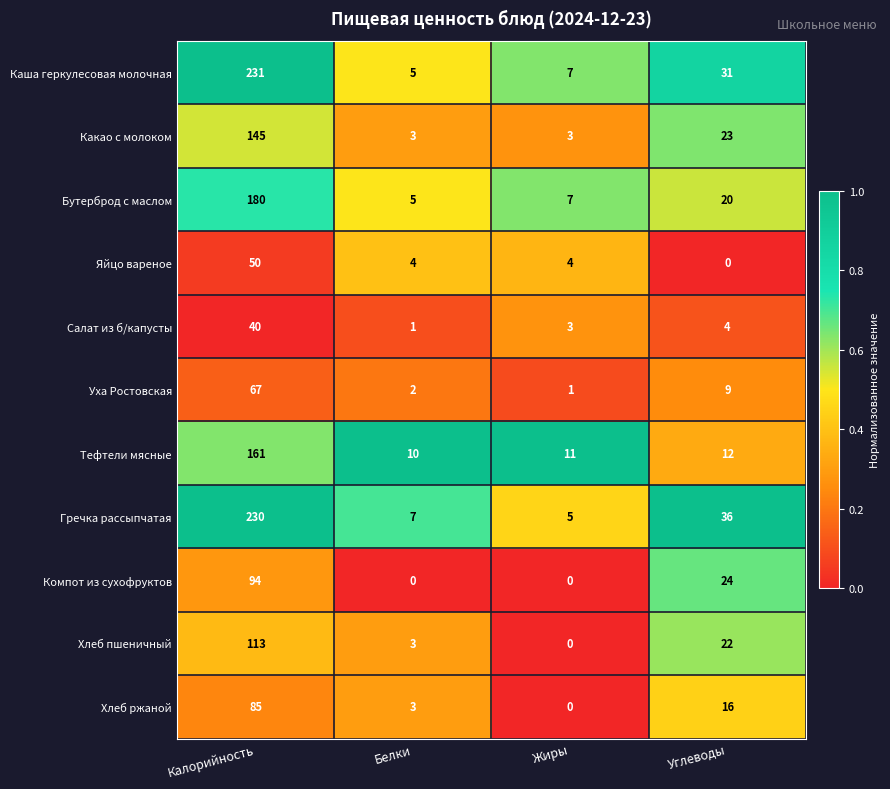

Which series has the largest range (max minus min)?

Каша геркулесовая молочная